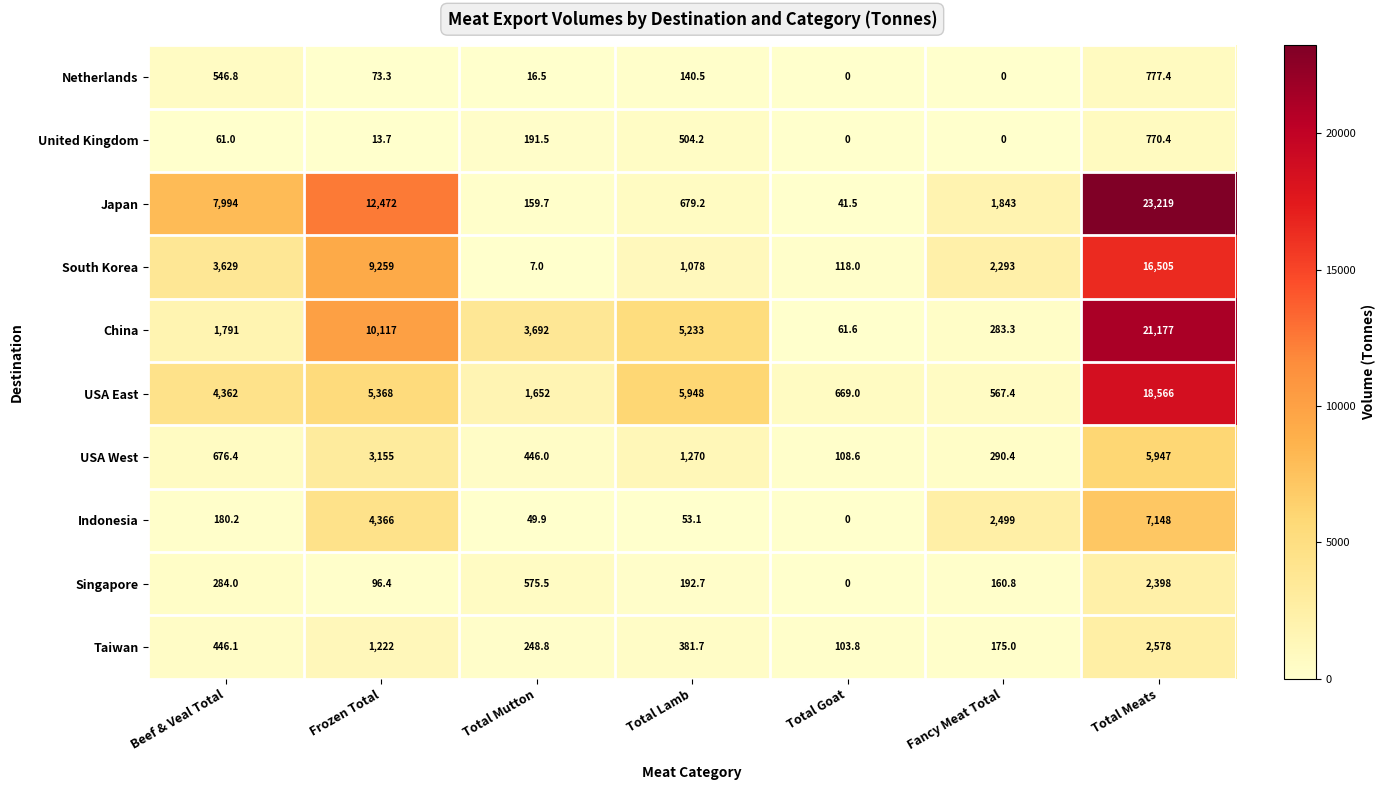

How many series are shown in this chart?

10